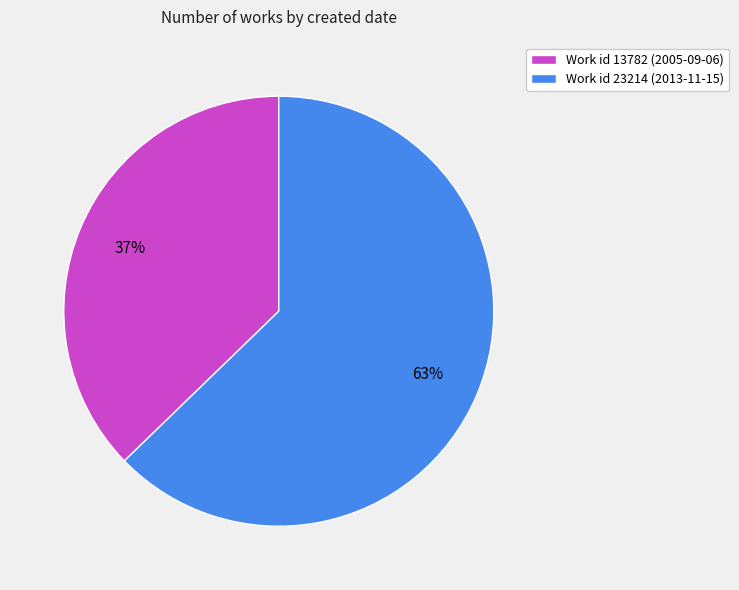

Is there a majority slice in this chart?

Yes